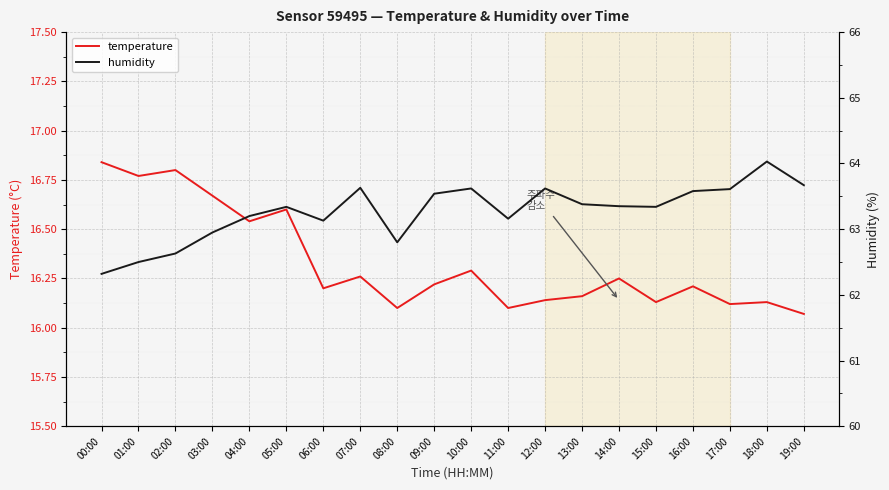

What is the label of the 18th point from the left?

17:00